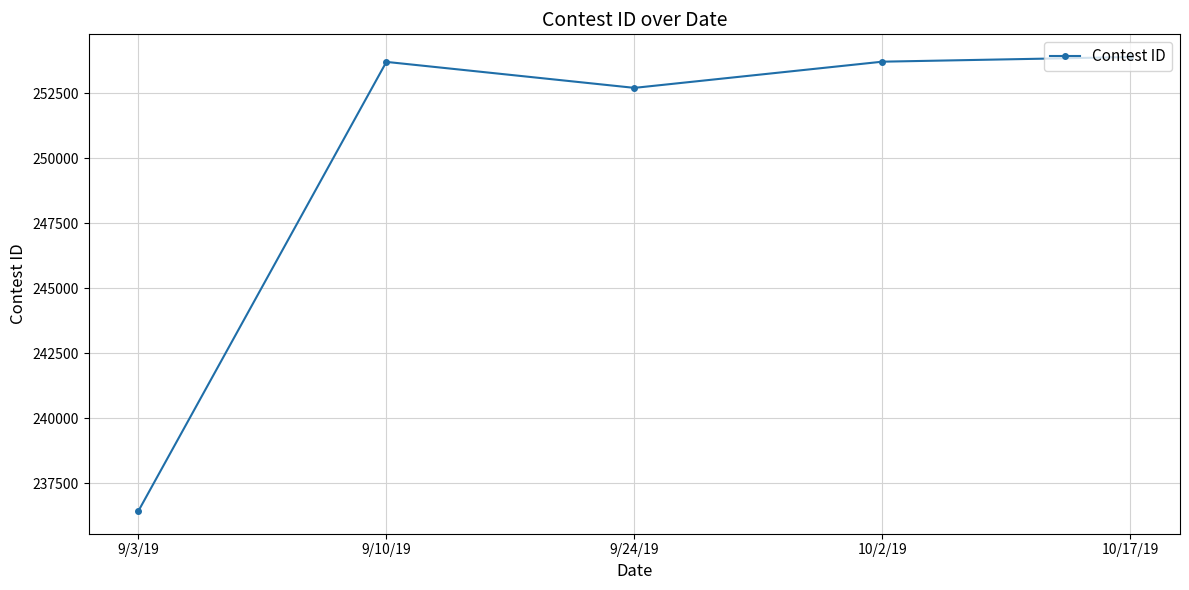

What value does the data have at 10/17/19, to the nearest 100?

253900